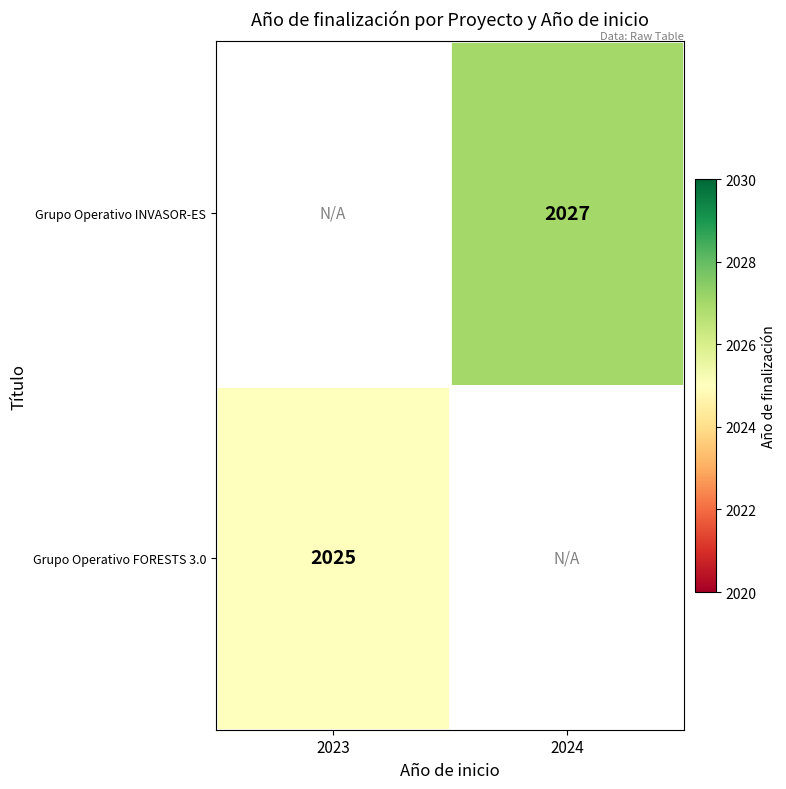

The Grupo Operativo INVASOR-ES series shows 533 at 2024. True or false?

False